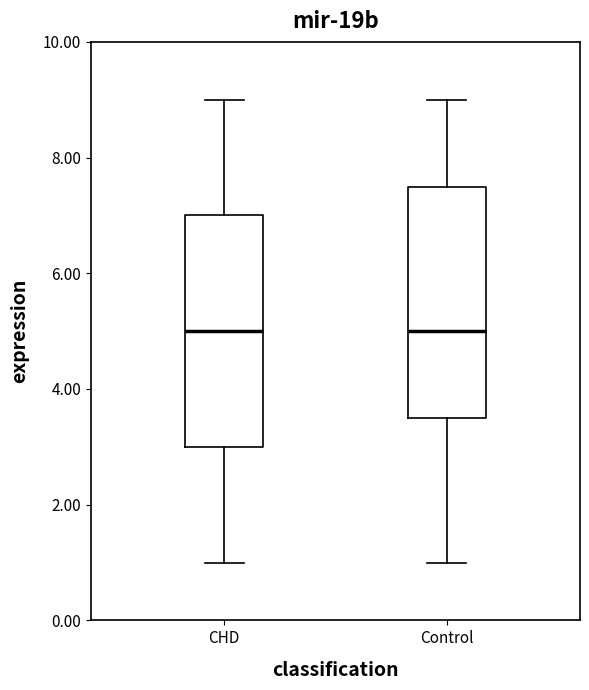

Reading left to right, transcribe this box plot: for each box, give where its median line is, the range the box spans, and where its two whiskers end, as read against the y-axis. The values are not printed on the chart, so give them approximately, as read against the axis.

CHD: median 5.0, box 3.0 to 7.0, whiskers 1.0 to 9.0
Control: median 5.0, box 3.6 to 7.6, whiskers 1.0 to 9.0